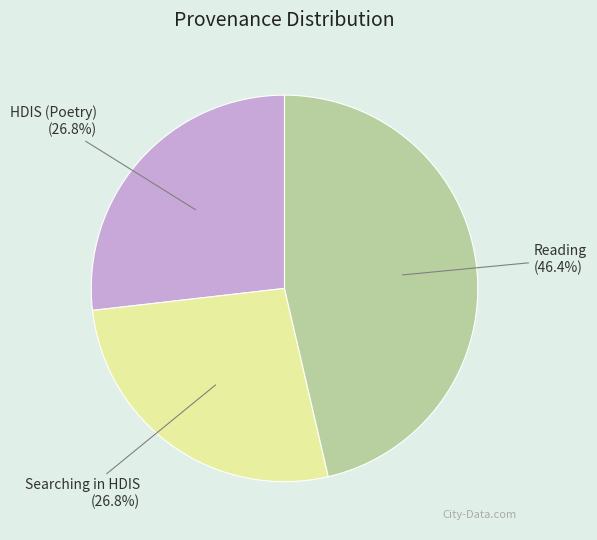

To the nearest percent, what is the difference between the largest and smallest slice percentages?

20%